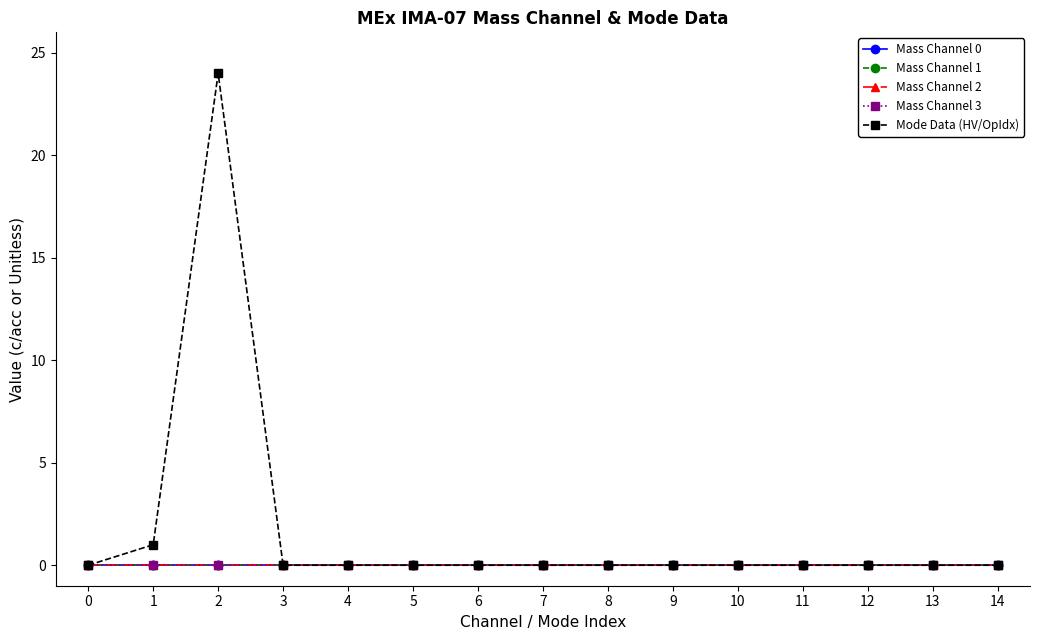

Does the chart have visible grid lines?

No